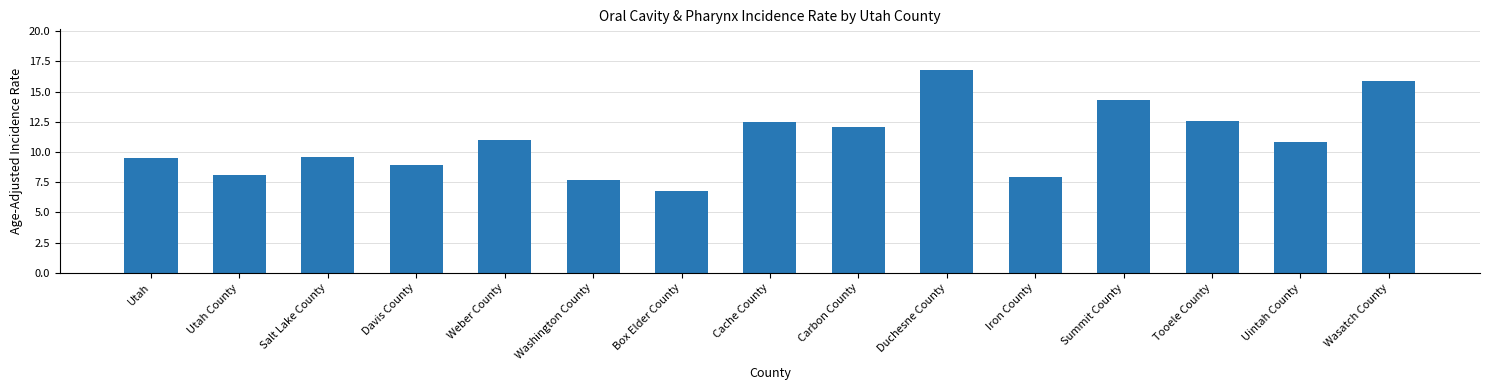

Reading left to right, transcribe all the data shown in this chart.

9.5	8.1	9.6	8.9	11.0	7.7	6.8	12.5	12.1	16.8	7.9	14.3	12.6	10.8	15.9